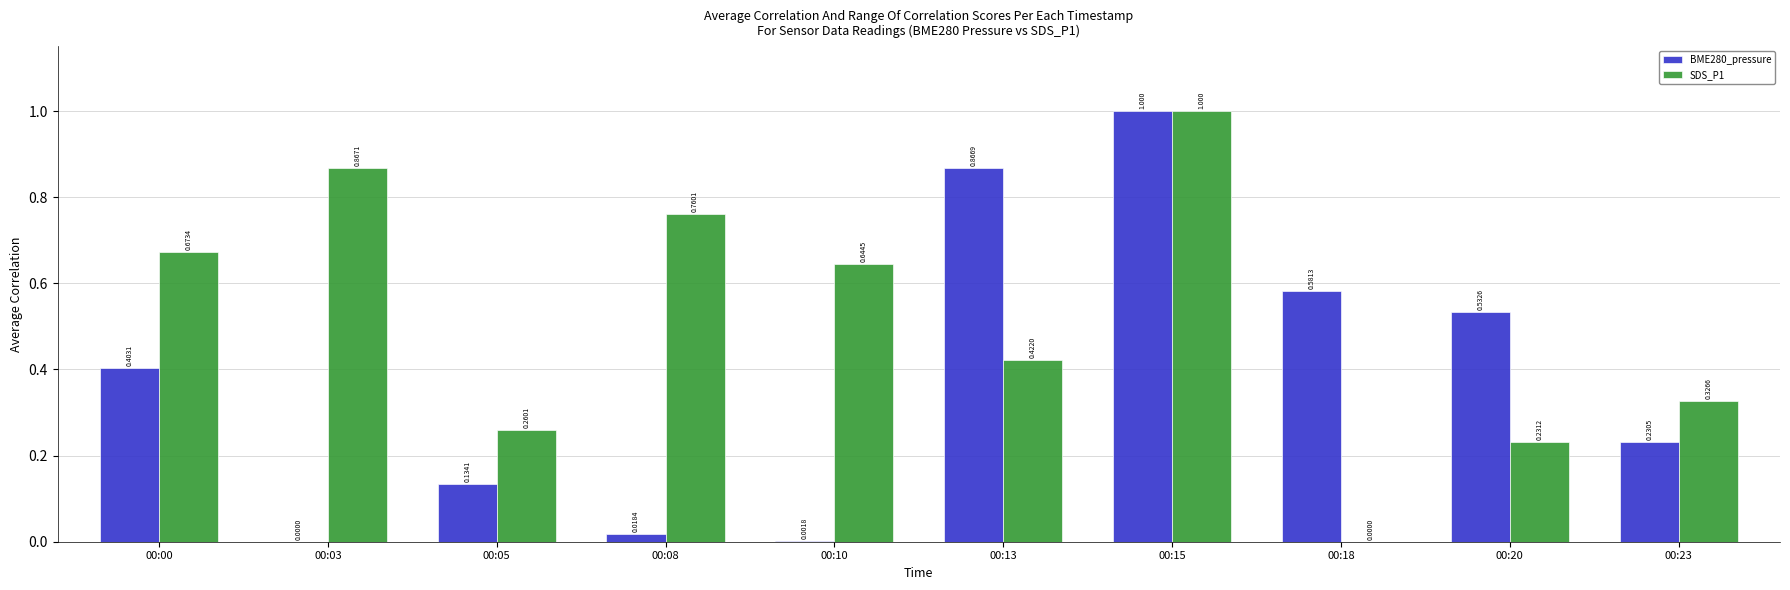

What is the maximum value shown in the chart?

1.0